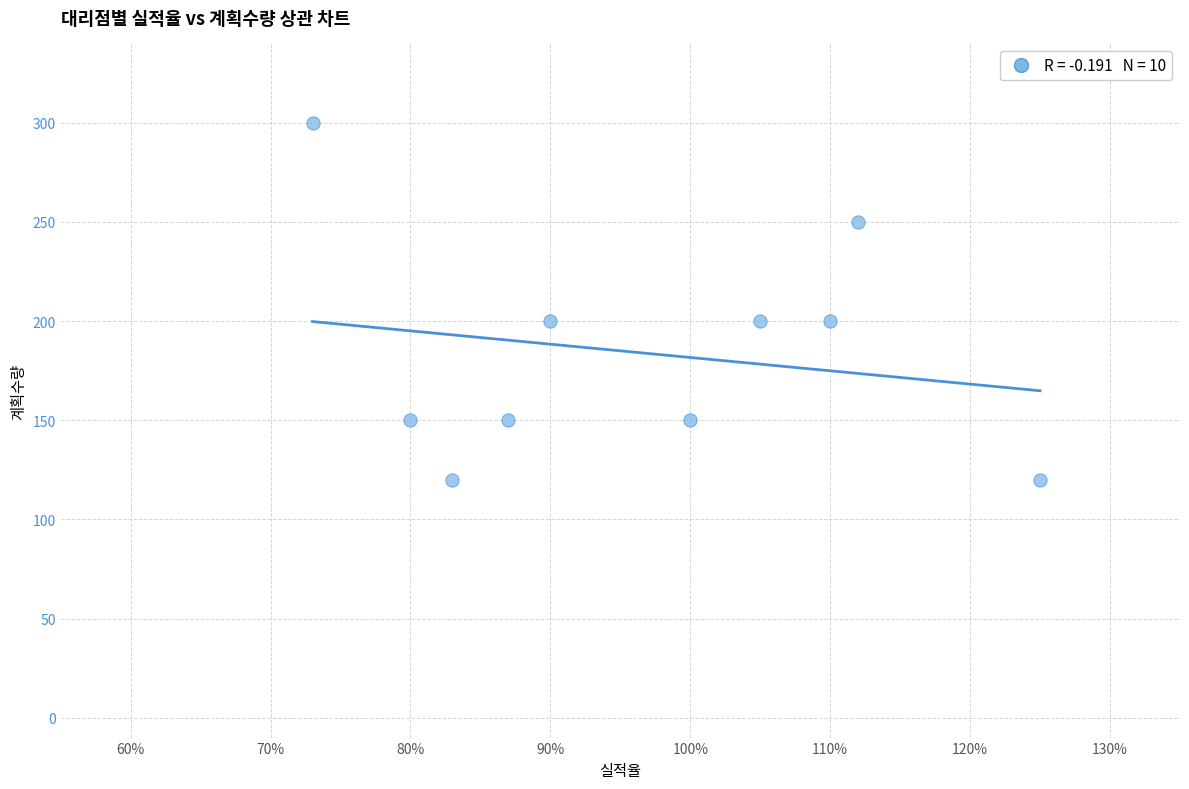

What is the average Y value?

184